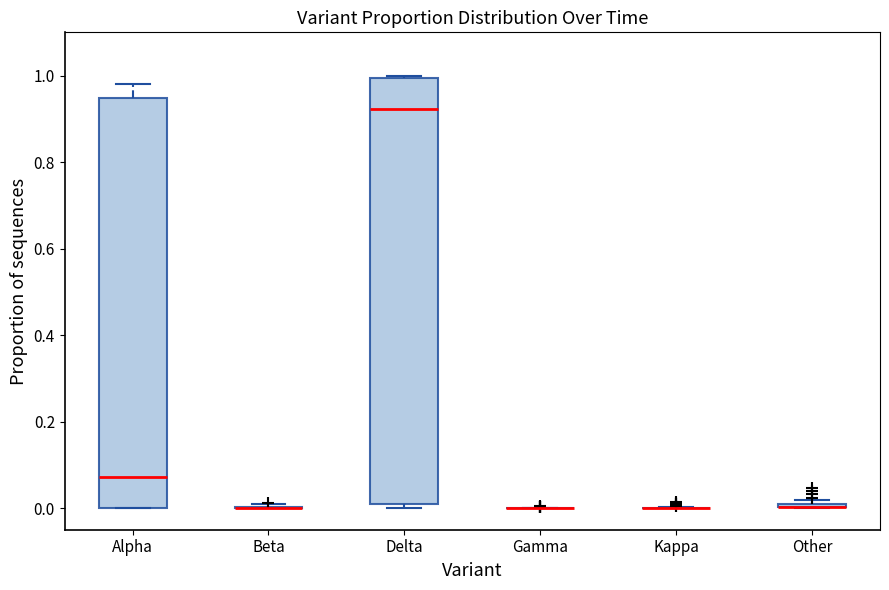

Which box is the tallest, from its lower edge to its upper edge?

Delta